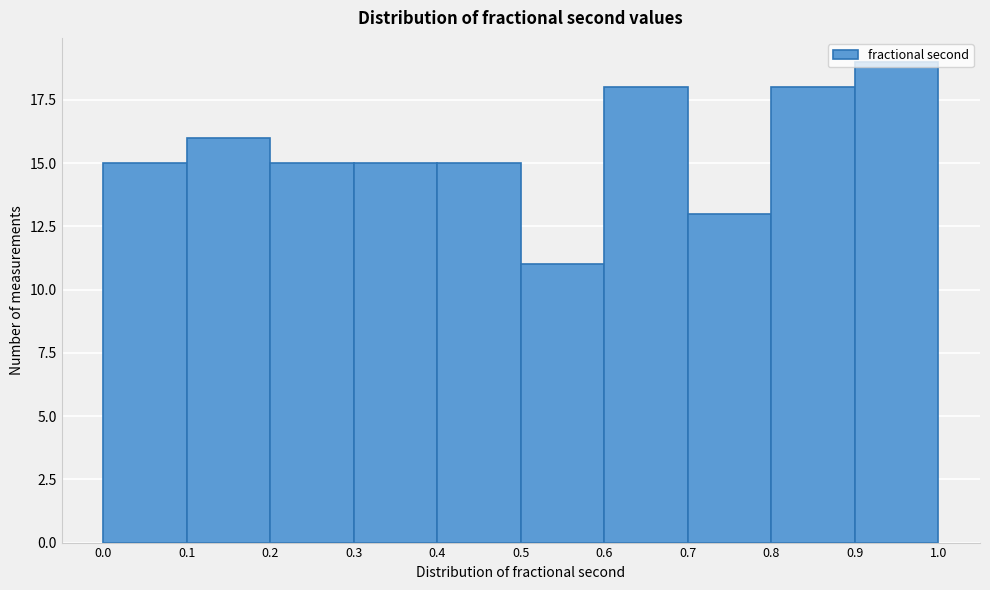

Reading left to right, transcribe this chart: for each bar, give the range it covers on the x-axis and its height. The values are not printed on the chart, so give them approximately, as read against the axis.

0.0 to 0.1: 15
0.1 to 0.2: 16
0.2 to 0.3: 15
0.3 to 0.4: 15
0.4 to 0.5: 15
0.5 to 0.6: 11
0.6 to 0.7: 18
0.7 to 0.8: 13
0.8 to 0.9: 18
0.9 to 1.0: 19